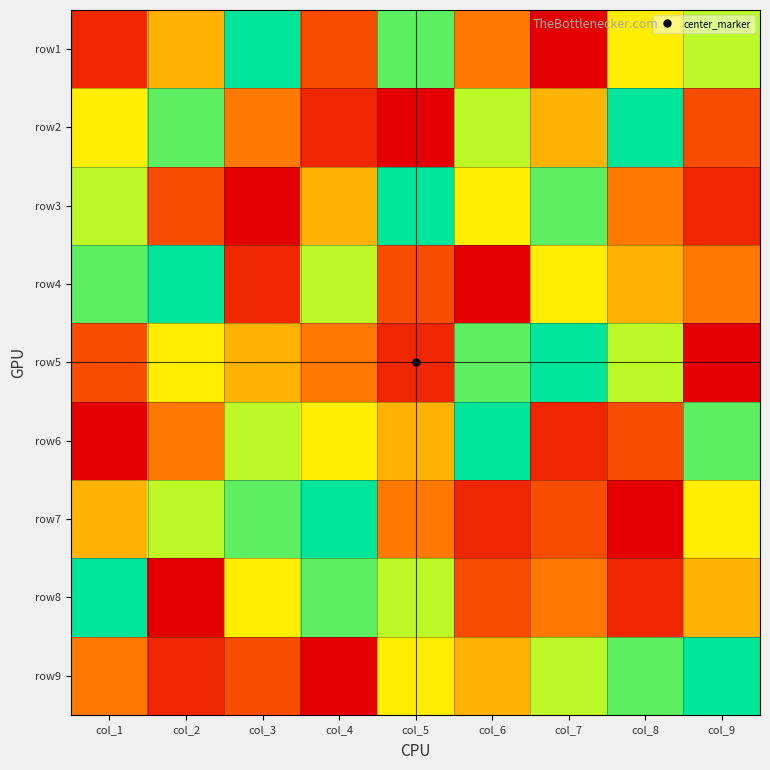

Reading right to left, extract all data points from this chart.

row1: col_9=7	col_8=6	col_7=1	col_6=4	col_5=8	col_4=3	col_3=9	col_2=5	col_1=2
row2: col_9=3	col_8=9	col_7=5	col_6=7	col_5=1	col_4=2	col_3=4	col_2=8	col_1=6
row3: col_9=2	col_8=4	col_7=8	col_6=6	col_5=9	col_4=5	col_3=1	col_2=3	col_1=7
row4: col_9=4	col_8=5	col_7=6	col_6=1	col_5=3	col_4=7	col_3=2	col_2=9	col_1=8
row5: col_9=1	col_8=7	col_7=9	col_6=8	col_5=2	col_4=4	col_3=5	col_2=6	col_1=3
row6: col_9=8	col_8=3	col_7=2	col_6=9	col_5=5	col_4=6	col_3=7	col_2=4	col_1=1
row7: col_9=6	col_8=1	col_7=3	col_6=2	col_5=4	col_4=9	col_3=8	col_2=7	col_1=5
row8: col_9=5	col_8=2	col_7=4	col_6=3	col_5=7	col_4=8	col_3=6	col_2=1	col_1=9
row9: col_9=9	col_8=8	col_7=7	col_6=5	col_5=6	col_4=1	col_3=3	col_2=2	col_1=4